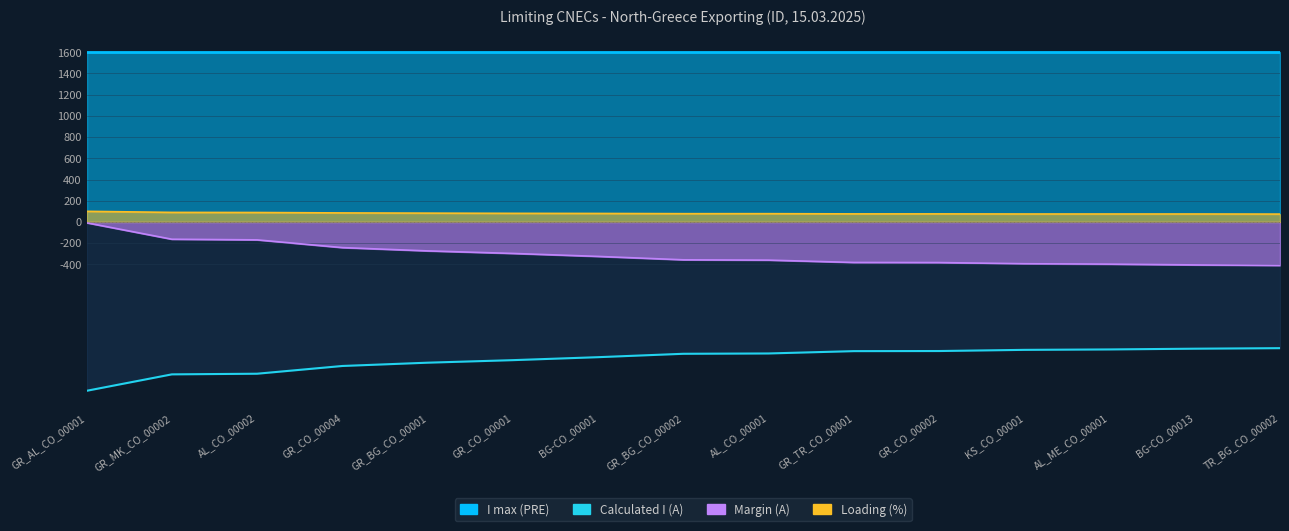

Is it true that Loading (%) equals 137 at AL_CO_00002?

False